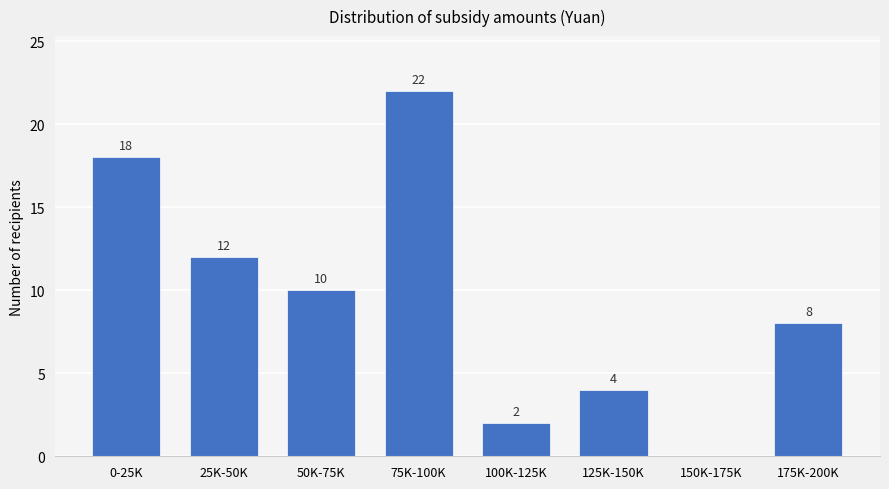

Reading left to right, what are all the values shown in this chart?

0-25K=18	25K-50K=12	50K-75K=10	75K-100K=22	100K-125K=2	125K-150K=4	150K-175K=0	175K-200K=8